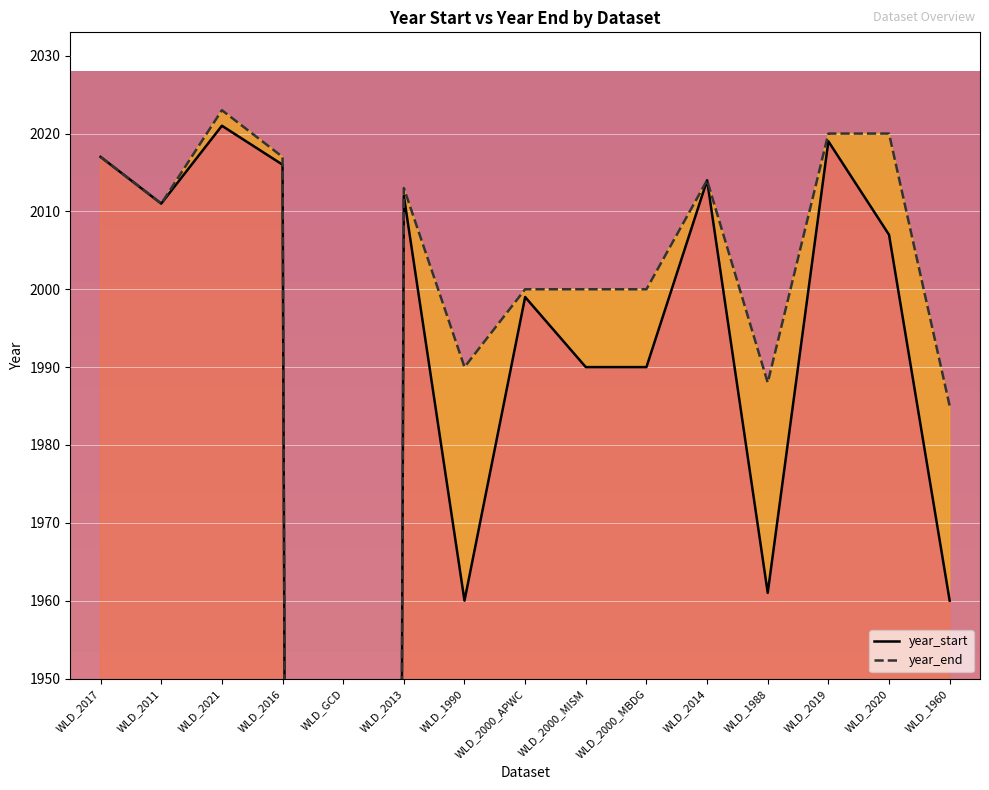

What is the sum of the year_end values at WLD_1990 and WLD_2013?

4003